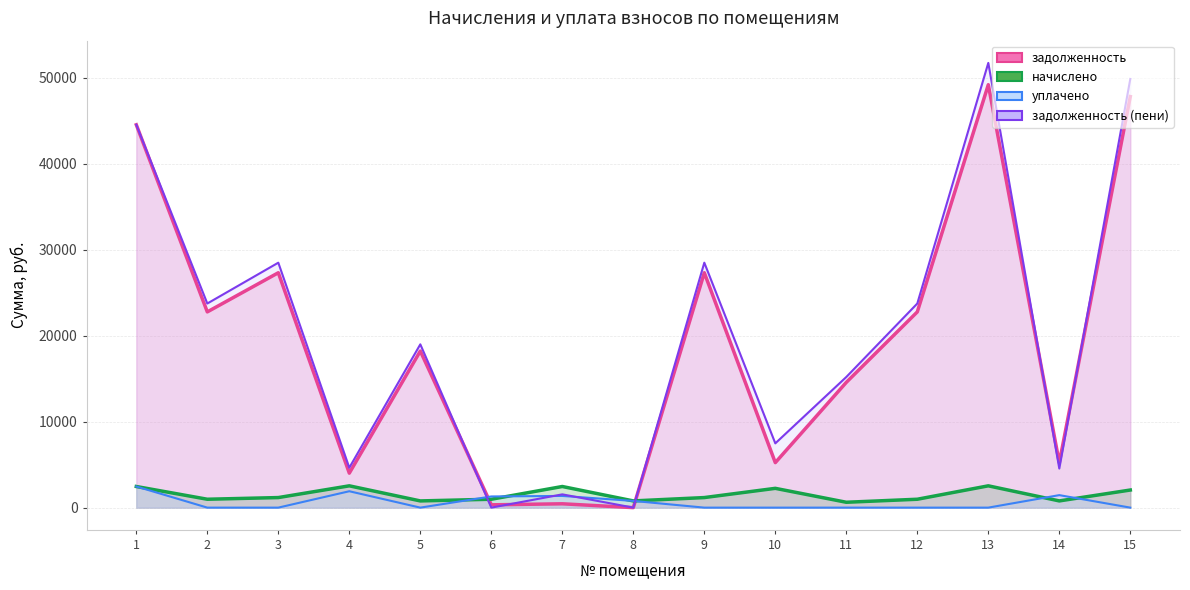

What is the sum of the начислено values at 1 and 12?

3432.0